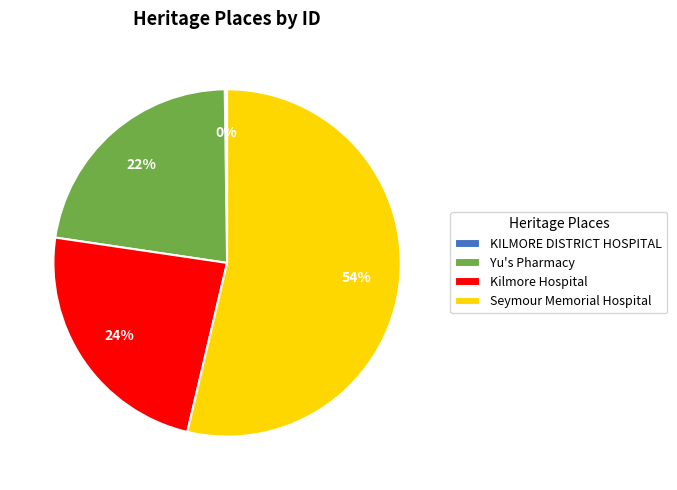

What is the ratio of the value at Yu's Pharmacy to the value at Kilmore Hospital?

0.9